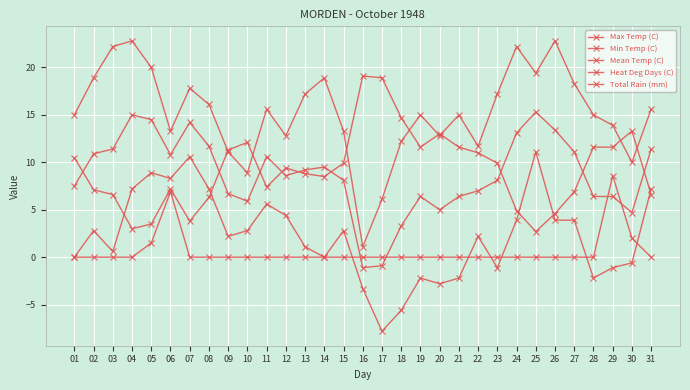

How many values in Mean Temp (C) are above zero?

29